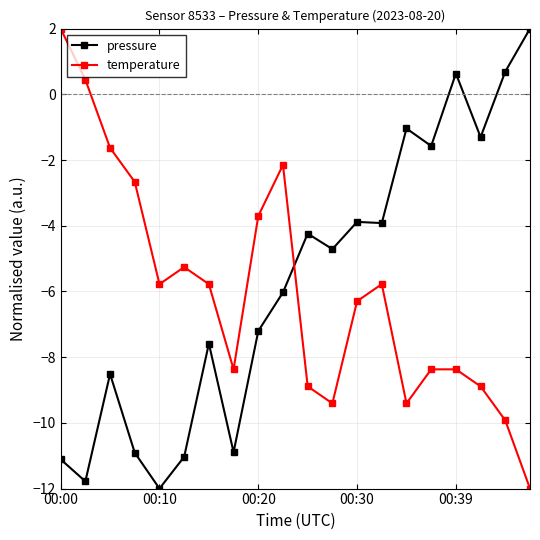

What is the average value of the pressure series?

-5.7